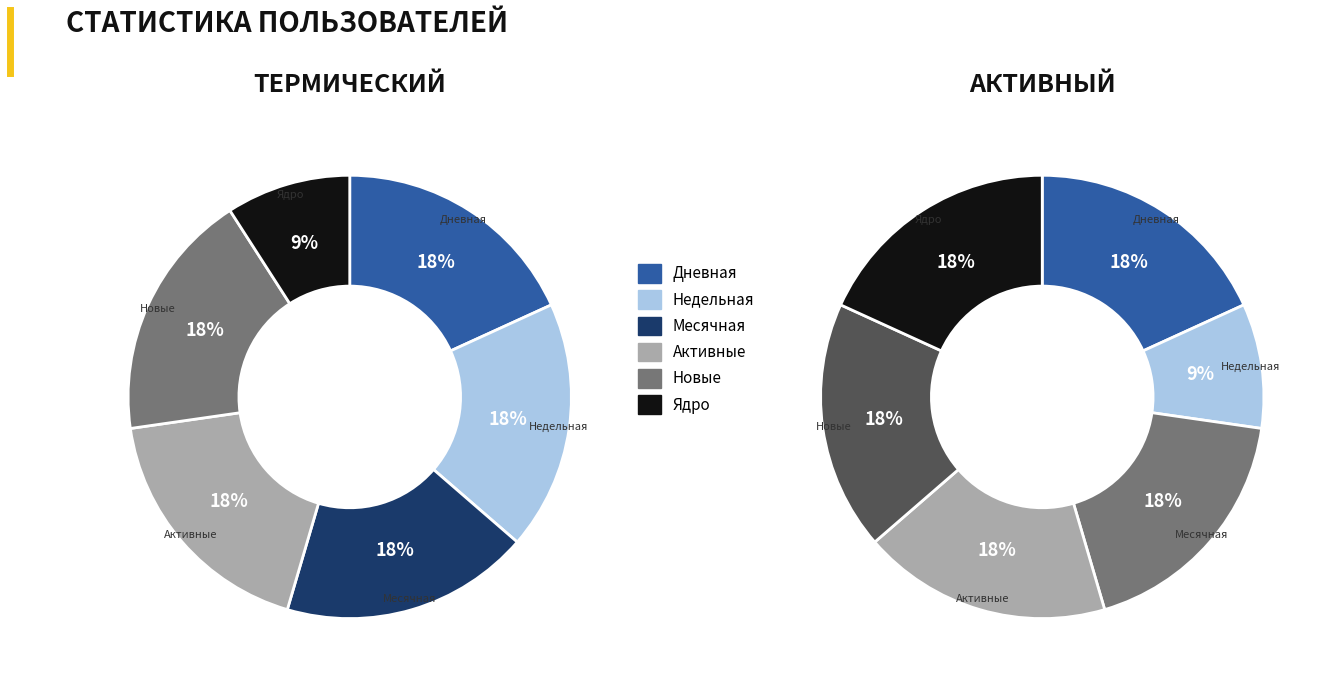

True or false: Месячная accounts for 18% of the total.

True